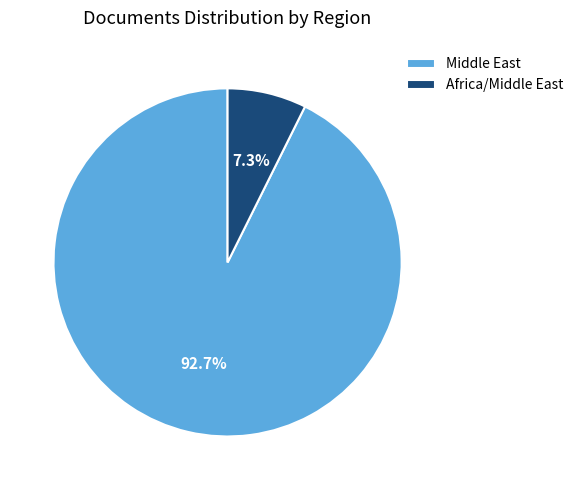

Which slice is the largest?

Middle East